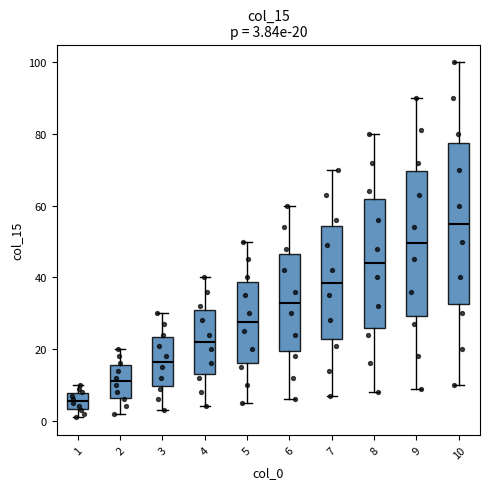

Comparing the boxes themselves (not the whiskers), which one is the tallest?

10